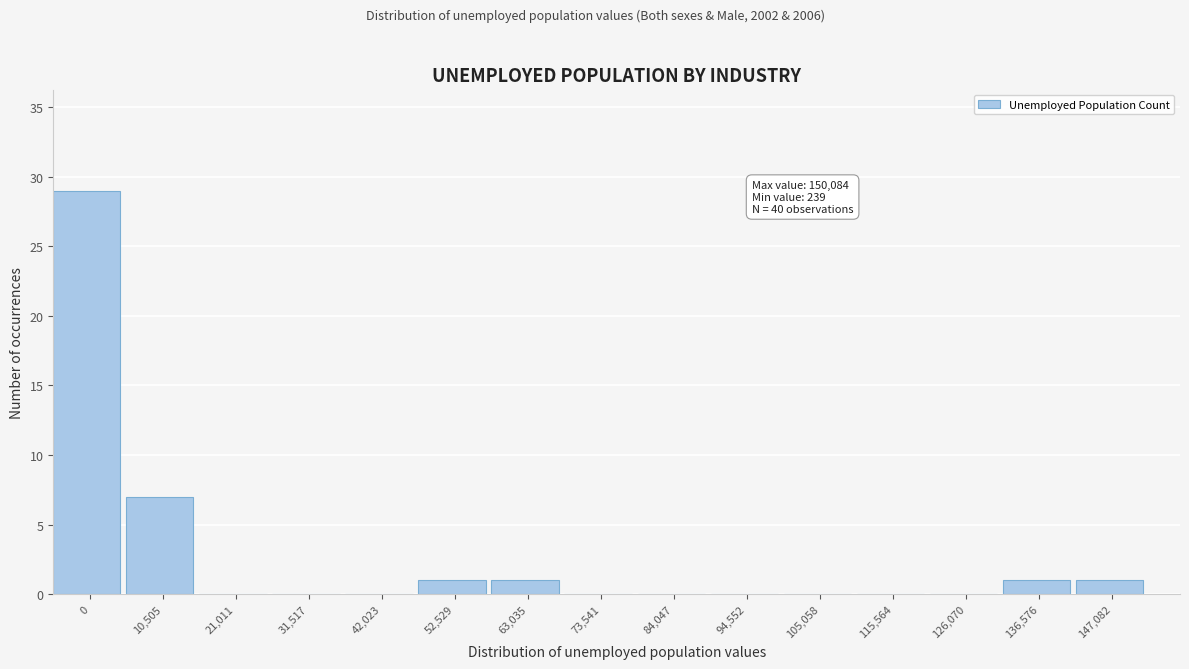

Reading right to left, extract all data points from this chart.

147,082=1	136,576=1	126,070=0	115,564=0	105,058=0	94,552=0	84,047=0	73,541=0	63,035=1	52,529=1	42,023=0	31,517=0	21,011=0	10,505=7	0=29